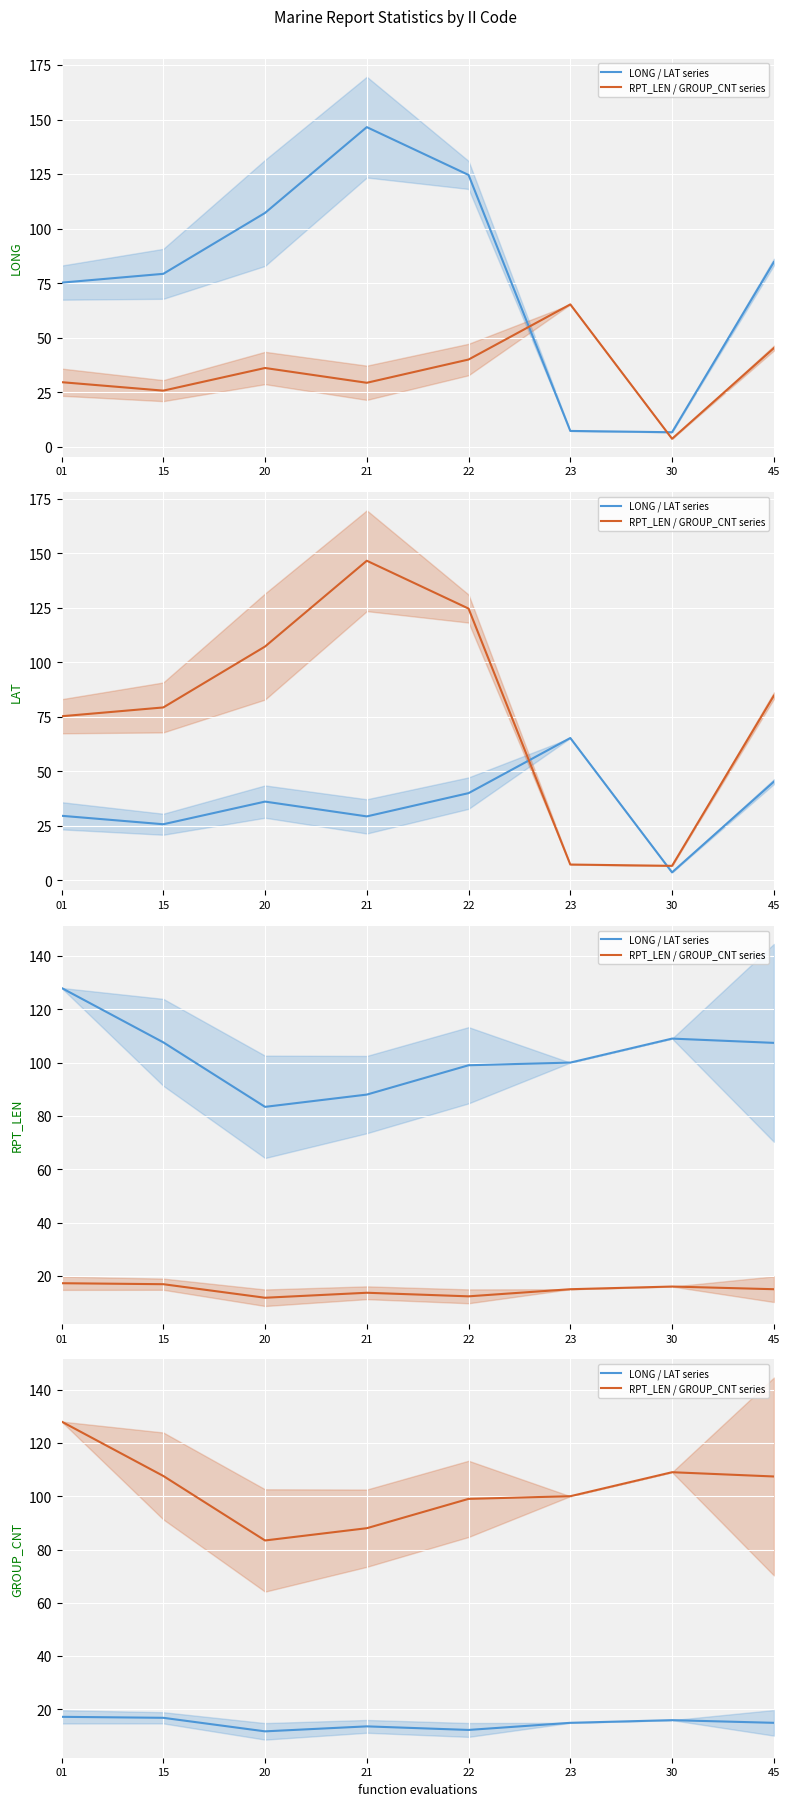

Is the value of RPT_LEN / GROUP_CNT series at 20 greater than the value of LONG / LAT series at 01?

Yes